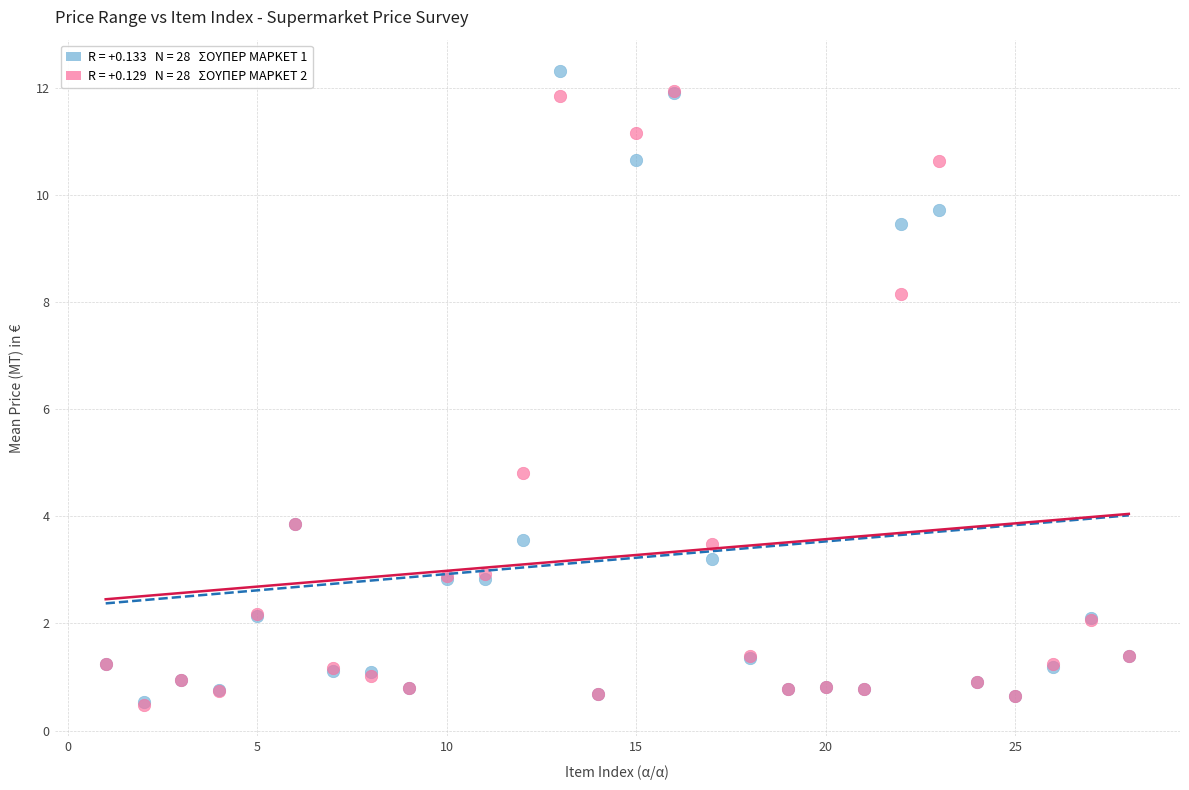

Across all series, what Y value is closest to 6?

4.8